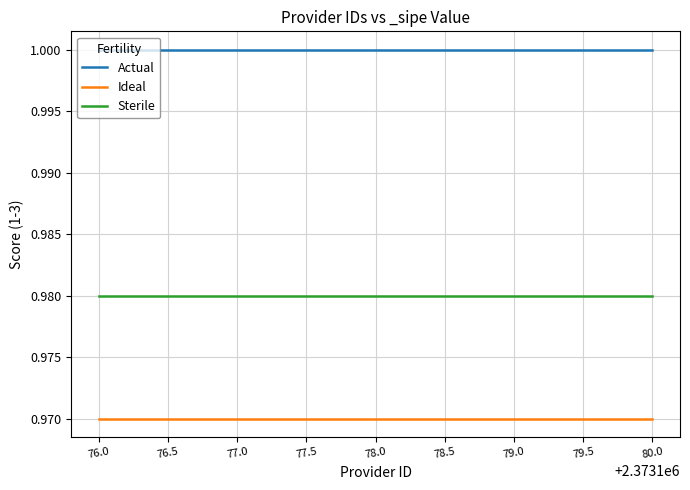

True or false: Actual and Sterile intersect in this chart.

False